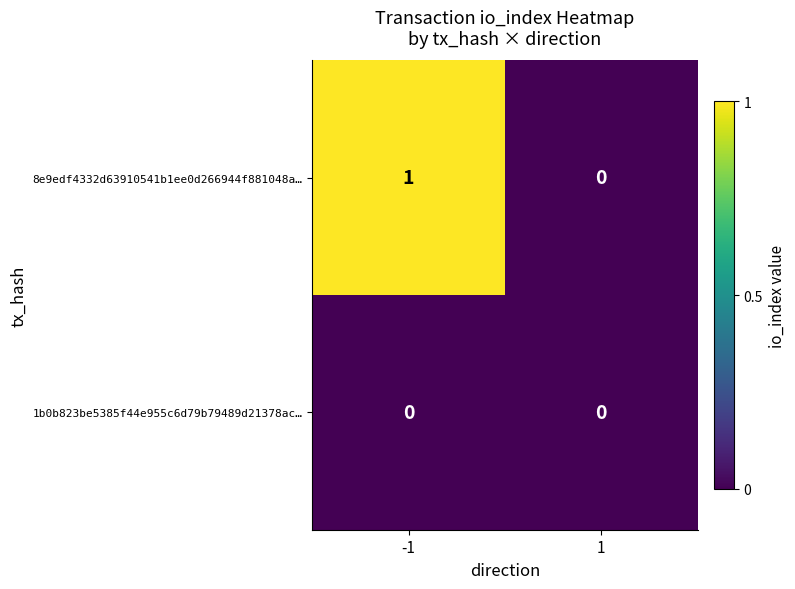

The 8e9edf4332d63910541b1ee0d266944f881048a… series shows 0 at -1. True or false?

False